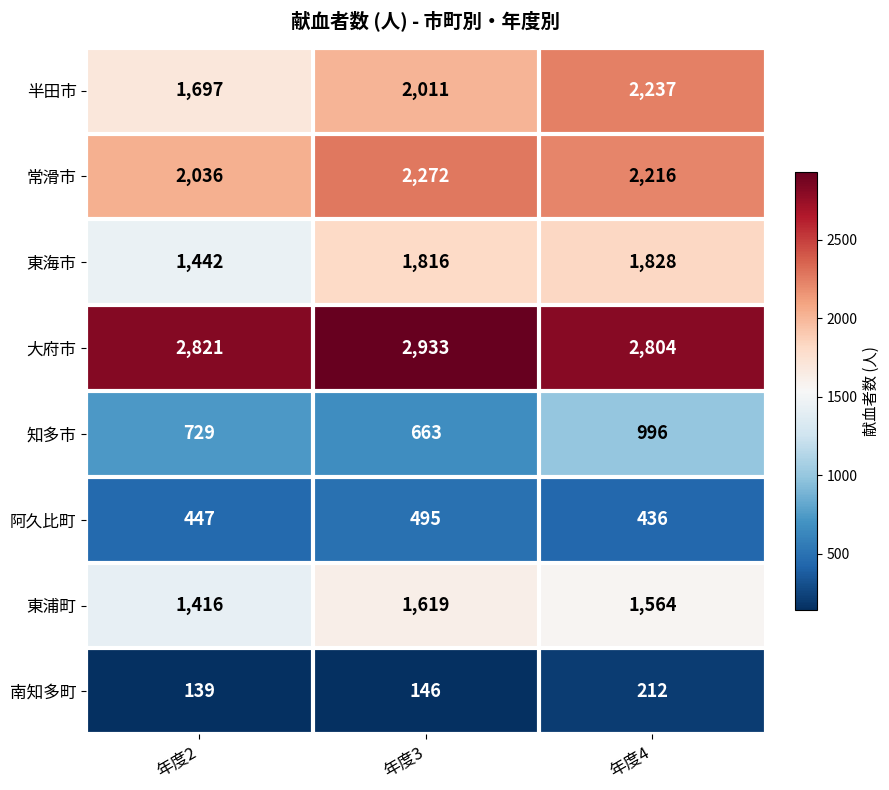

What is the difference between the highest and lowest values at 年度3?

2787